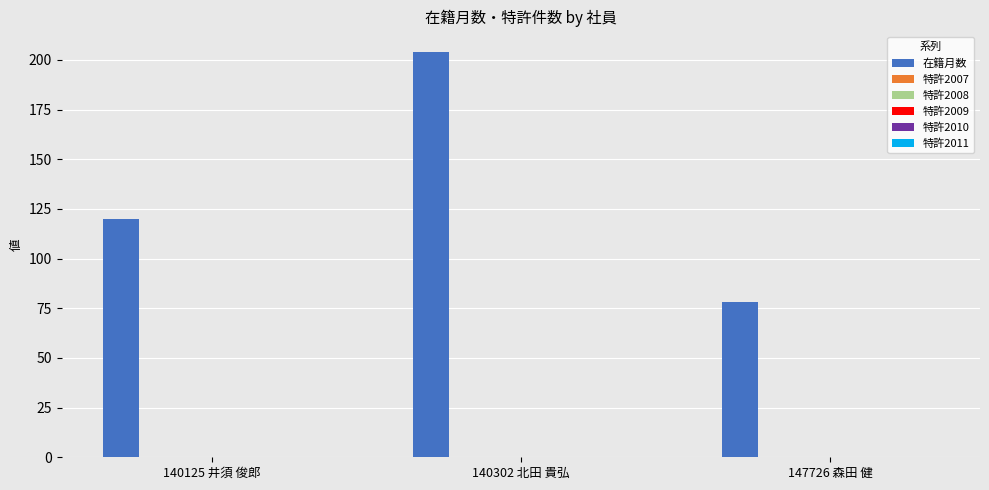

What is the maximum value shown in the chart?

204